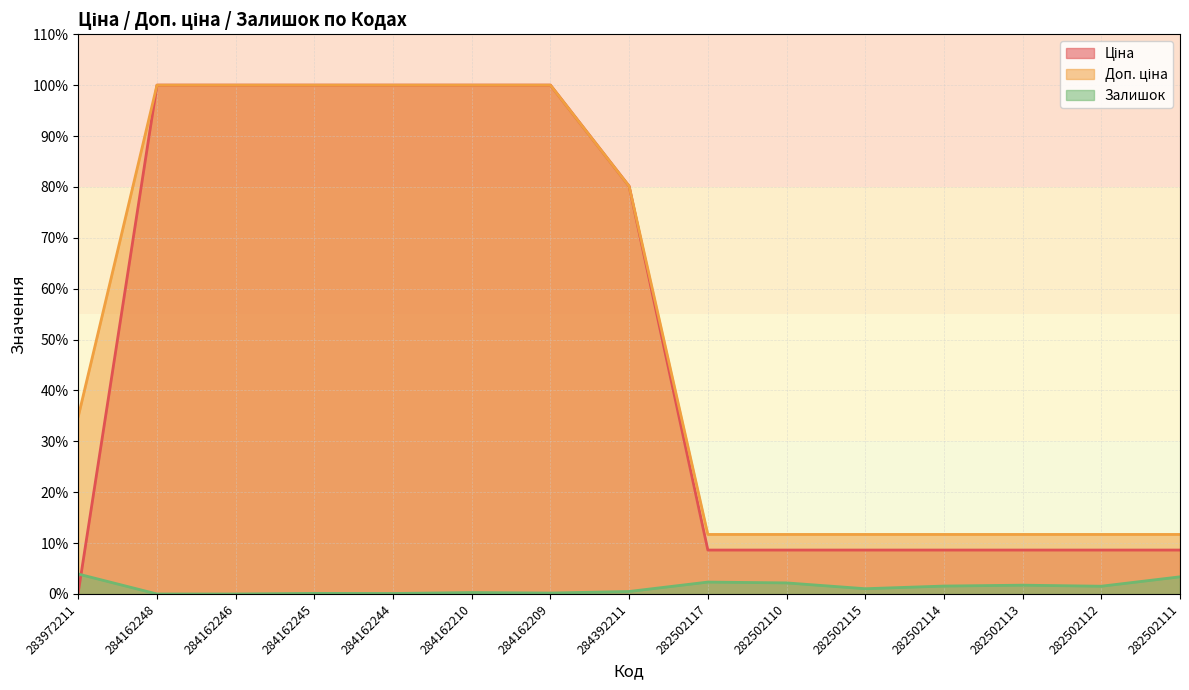

At which category is the sum across all series the highest?

284162210